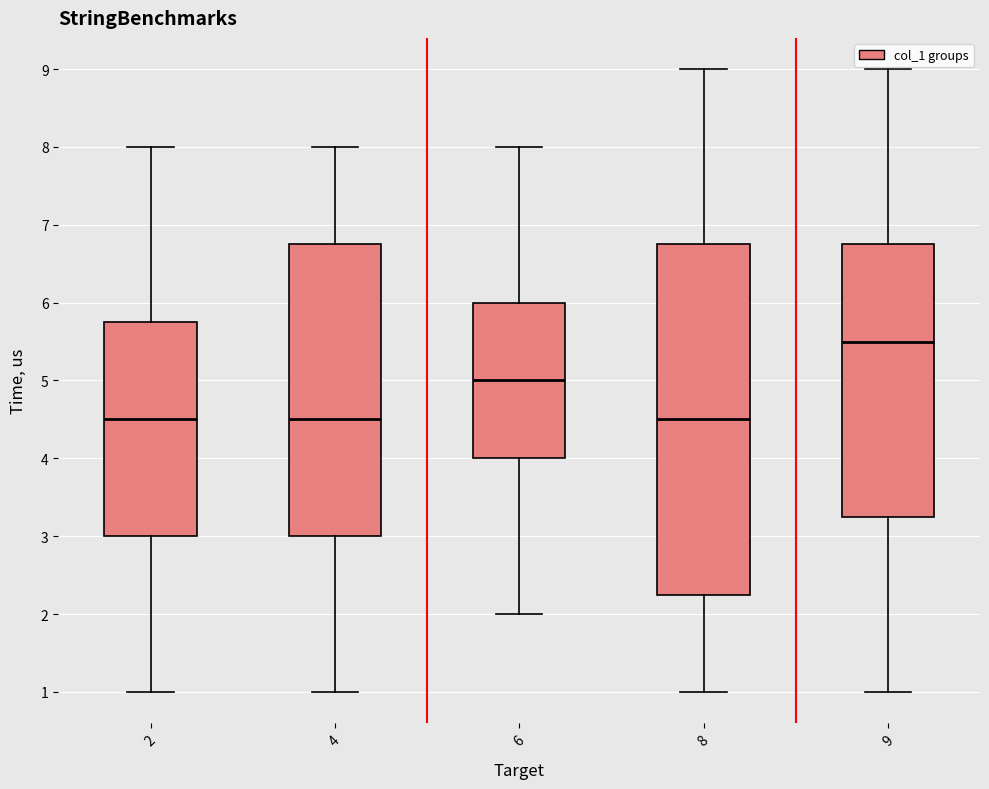

Reading left to right, transcribe this box plot: for each box, give where its median line is, the range the box spans, and where its two whiskers end, as read against the y-axis. The values are not printed on the chart, so give them approximately, as read against the axis.

2: median 4.5, box 3.0 to 5.8, whiskers 1.0 to 8.0
4: median 4.5, box 3.0 to 6.8, whiskers 1.0 to 8.0
6: median 5.0, box 4.0 to 6.0, whiskers 2.0 to 8.0
8: median 4.5, box 2.3 to 6.8, whiskers 1.0 to 9.0
9: median 5.5, box 3.3 to 6.8, whiskers 1.0 to 9.0